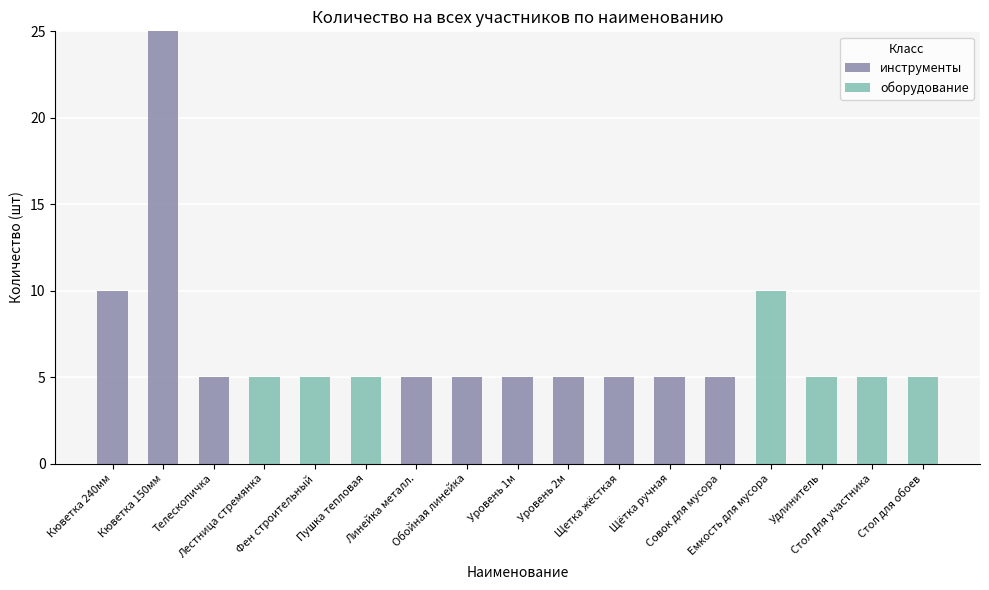

What is the total value across all series at Емкость для мусора?

10